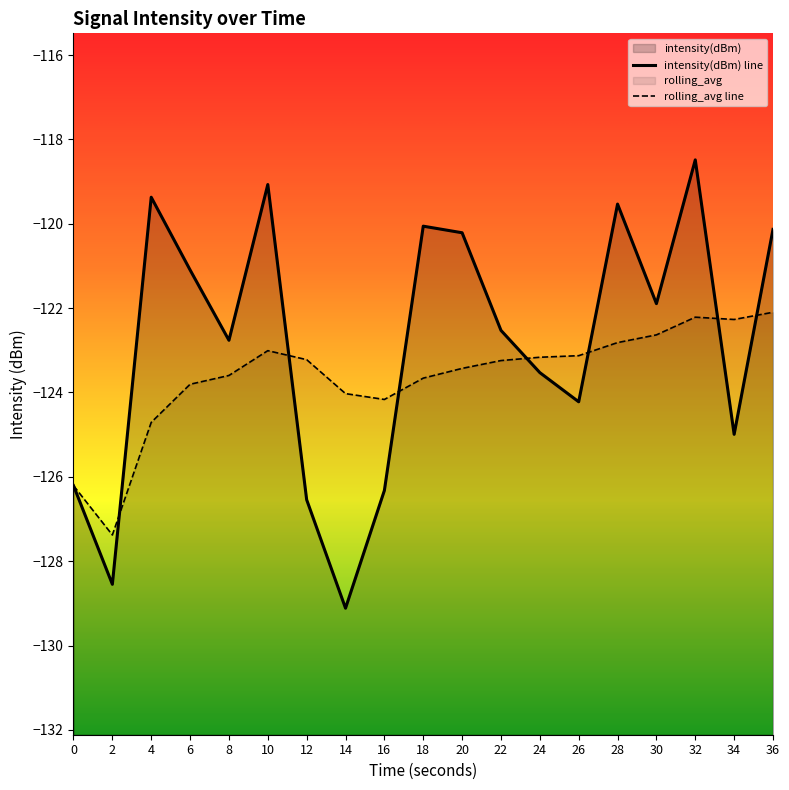

Is it true that rolling_avg equals -122.3 at 34?

True